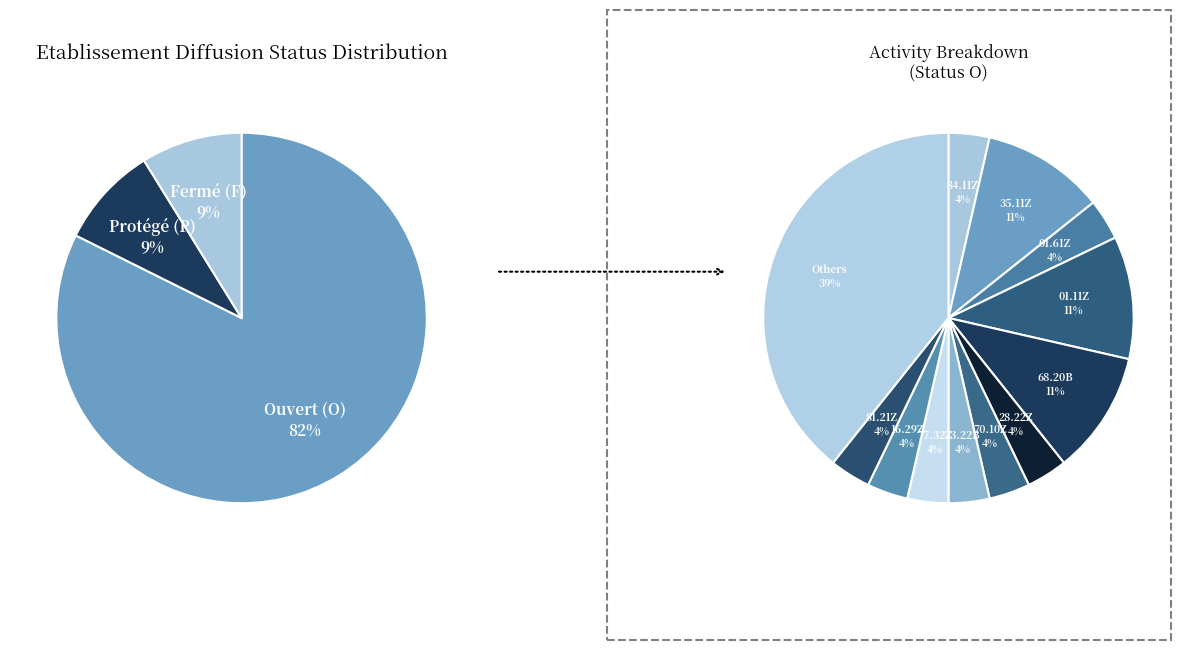

What percentage is the P slice, to the nearest percent?

9%